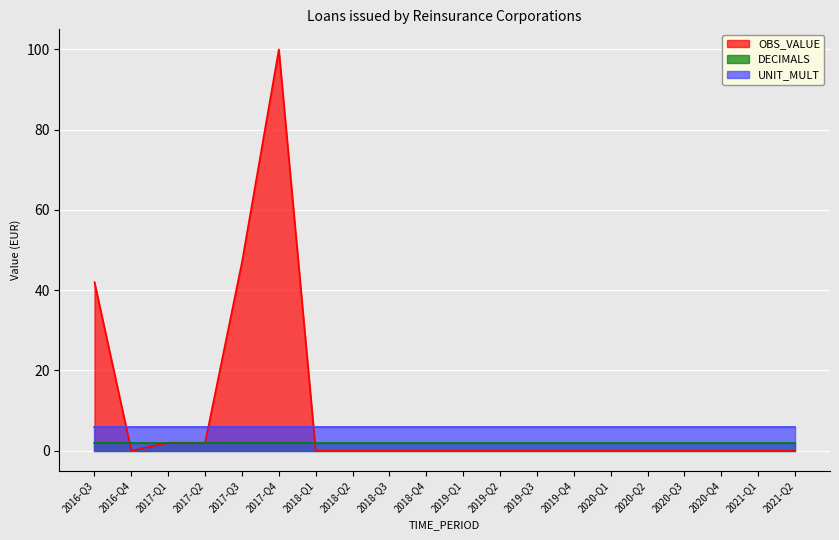

What is the average value of the OBS_VALUE series?

10